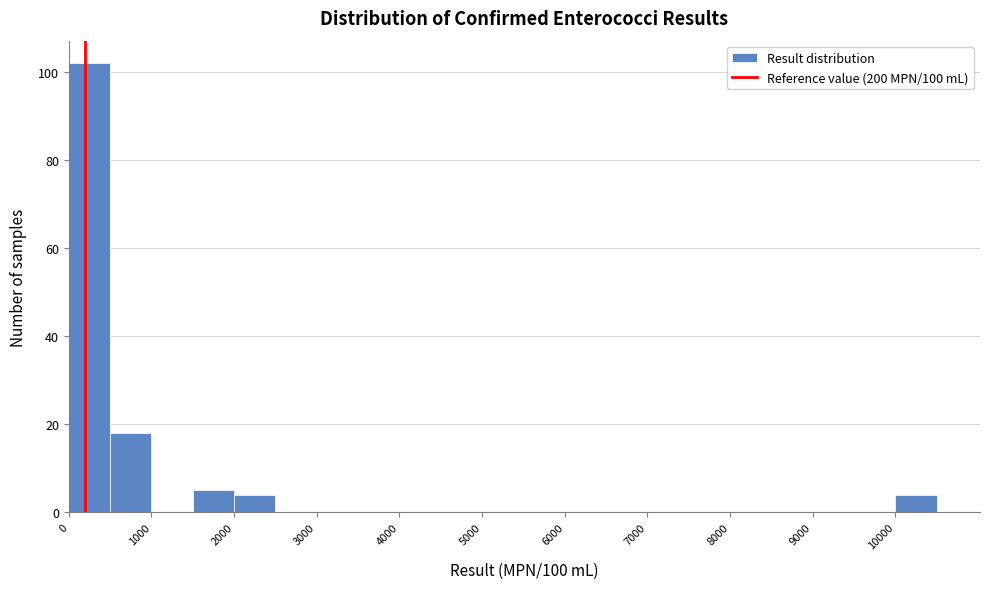

What is the height of the bar covering 2000 to 2500 on the x-axis? The values are not printed on the chart, so give them approximately, as read against the axis.

4